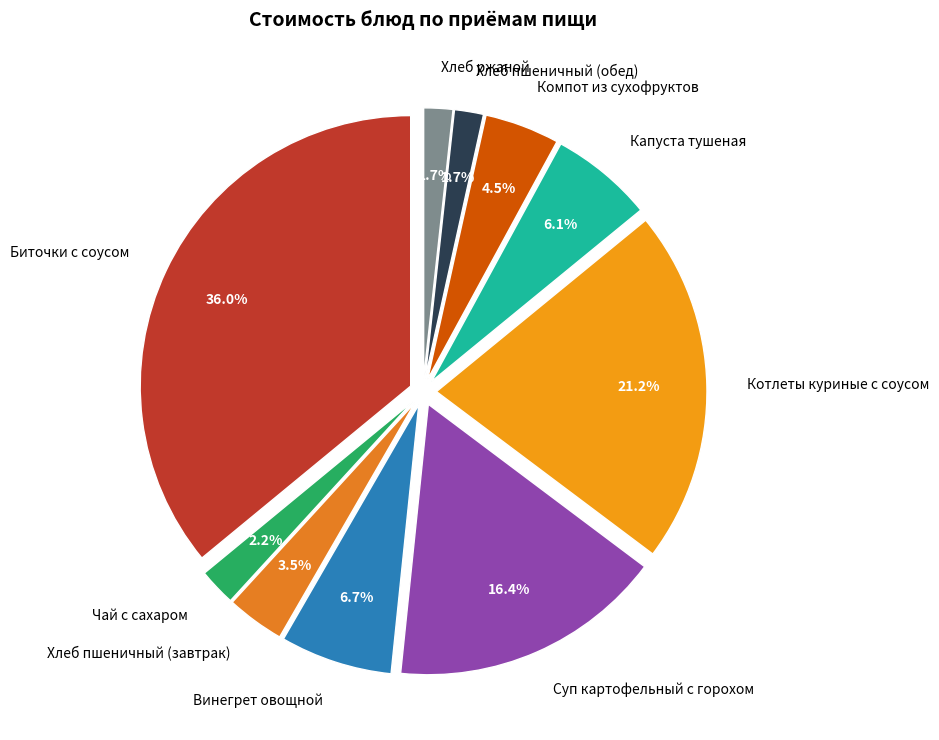

To the nearest percent, what percentage of the pie is Биточки с соусом?

36%